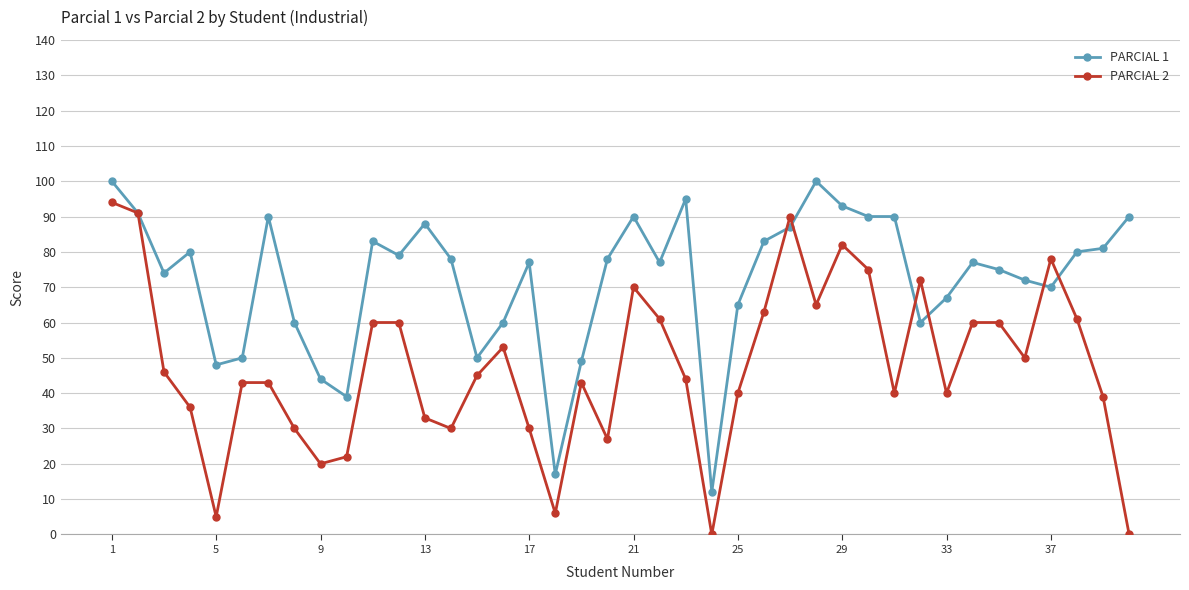

Reading right to left, what are all the values shown in this chart?

PARCIAL 1: 90	81	80	70	72	75	77	67	60	90	90	93	100	87	83	65	12	95	77	90	78	49	17	77	60	50	78	88	79	83	39	44	60	90	50	48	80	74	91	100
PARCIAL 2: 0	39	61	78	50	60	60	40	72	40	75	82	65	90	63	40	0	44	61	70	27	43	6	30	53	45	30	33	60	60	22	20	30	43	43	5	36	46	91	94